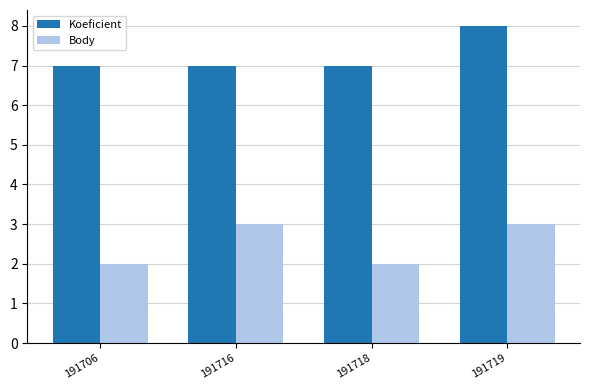

What is the sum of all Koeficient values?

29